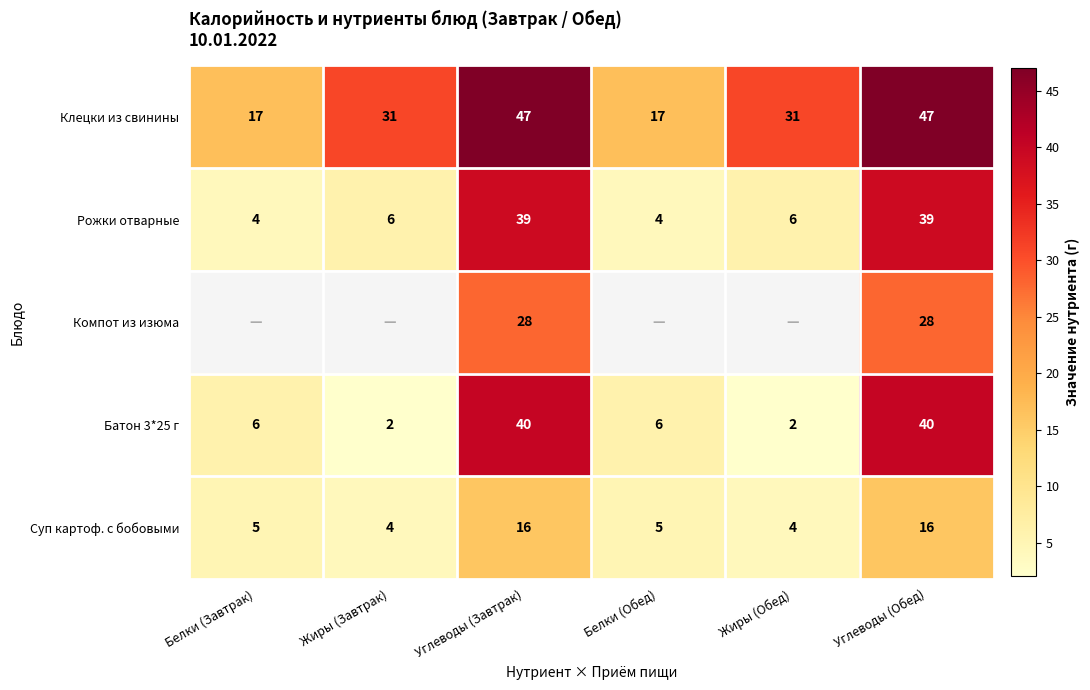

What is the average value of the Батон 3*25 г series?

16